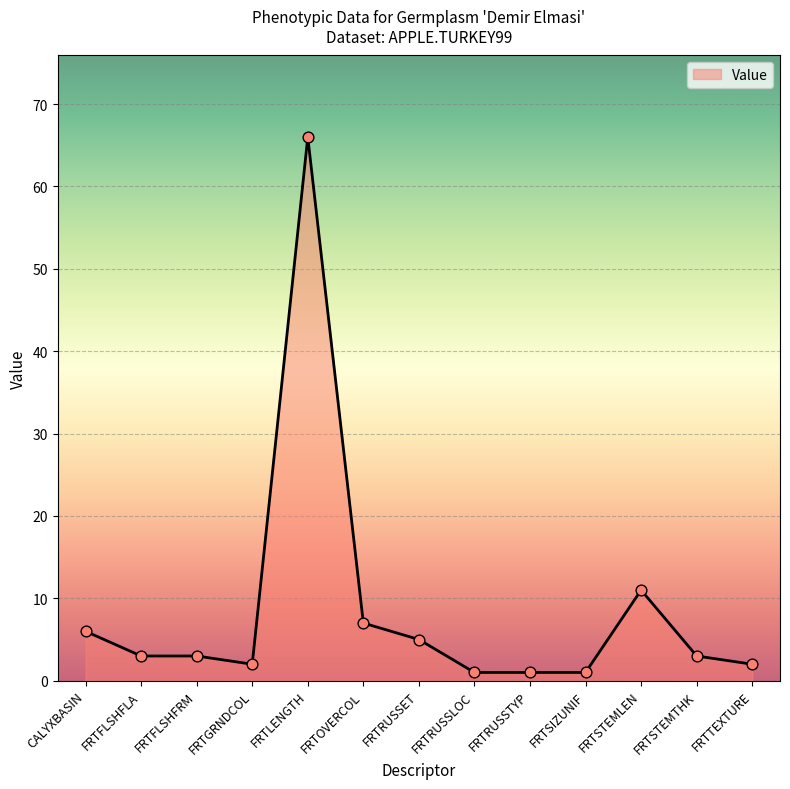

Approximately how many times larger is the value at FRTLENGTH compared to FRTRUSSLOC?

66.0